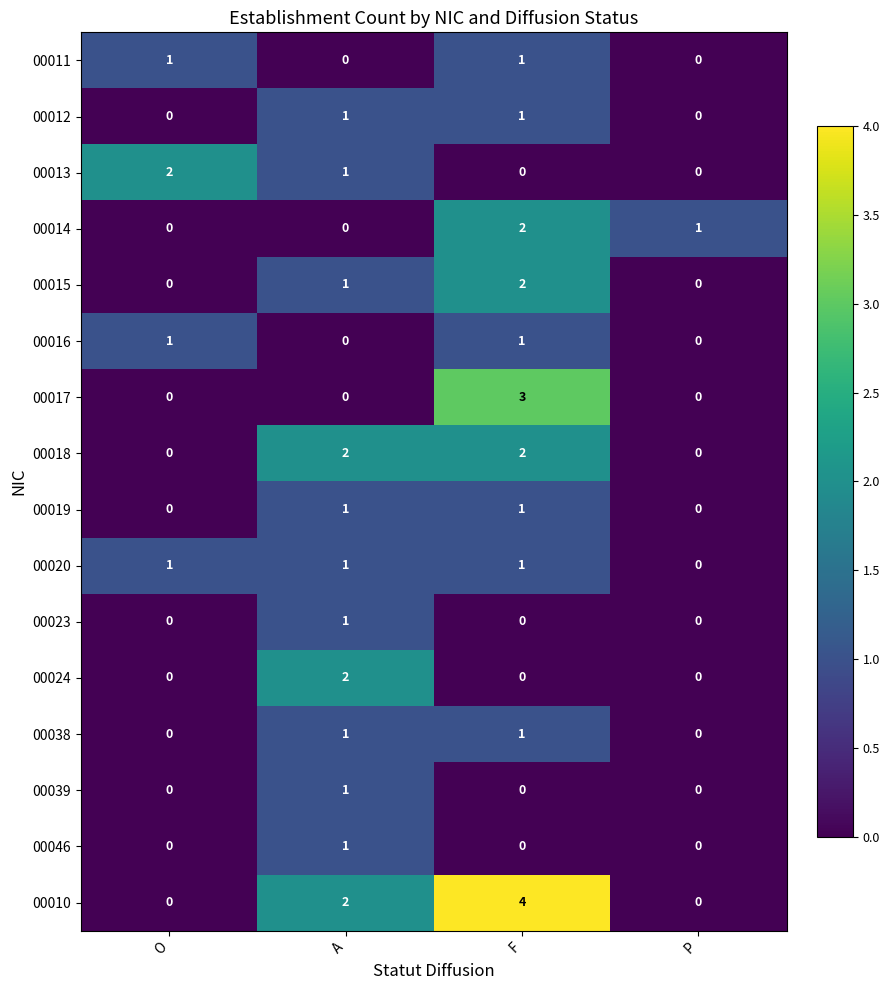

What is the sum of all 00010 values?

6